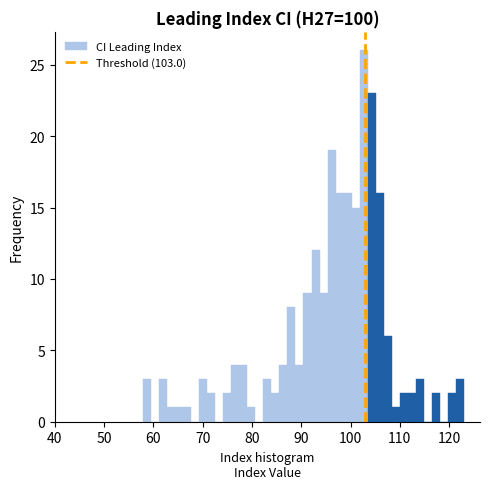

Around what value on the x-axis is the tallest bar? Give the approximate position of its centre, as read against the axis.

103